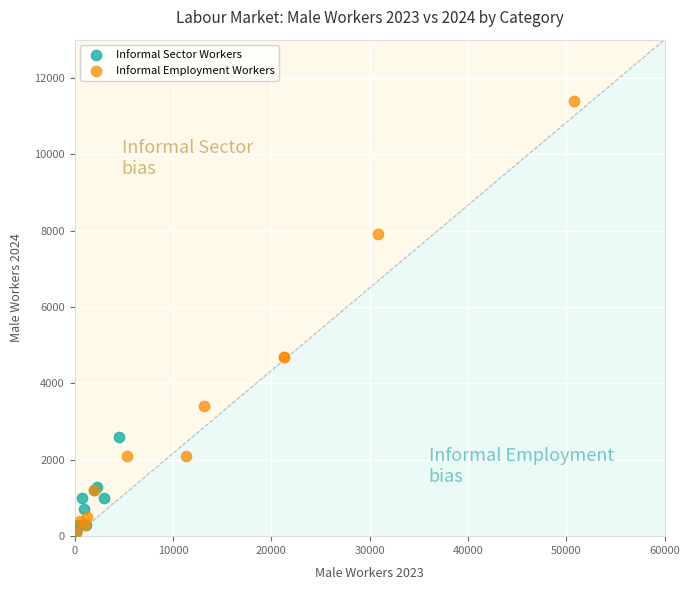

What are all the series names shown in the legend?

Informal Sector Workers, Informal Employment Workers